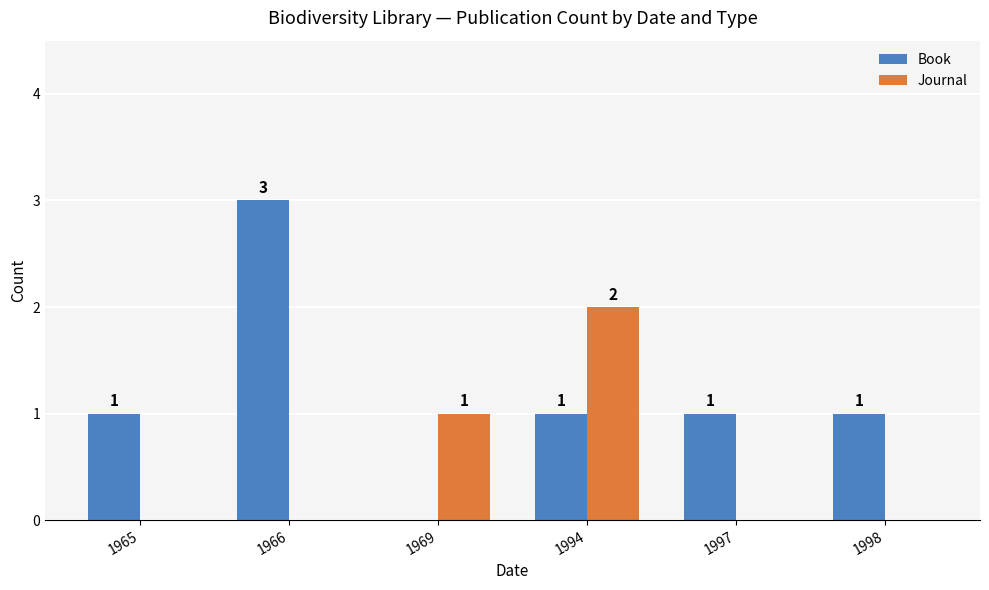

Are the bars grouped side by side (vs. stacked)?

Yes